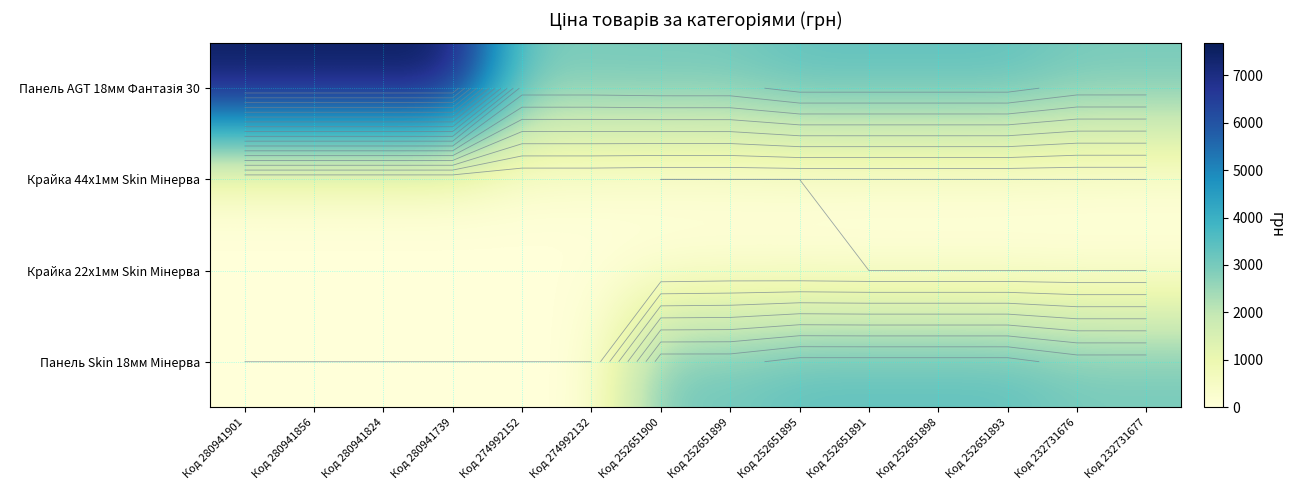

Which label corresponds to the largest value in the chart?

Код 280941901